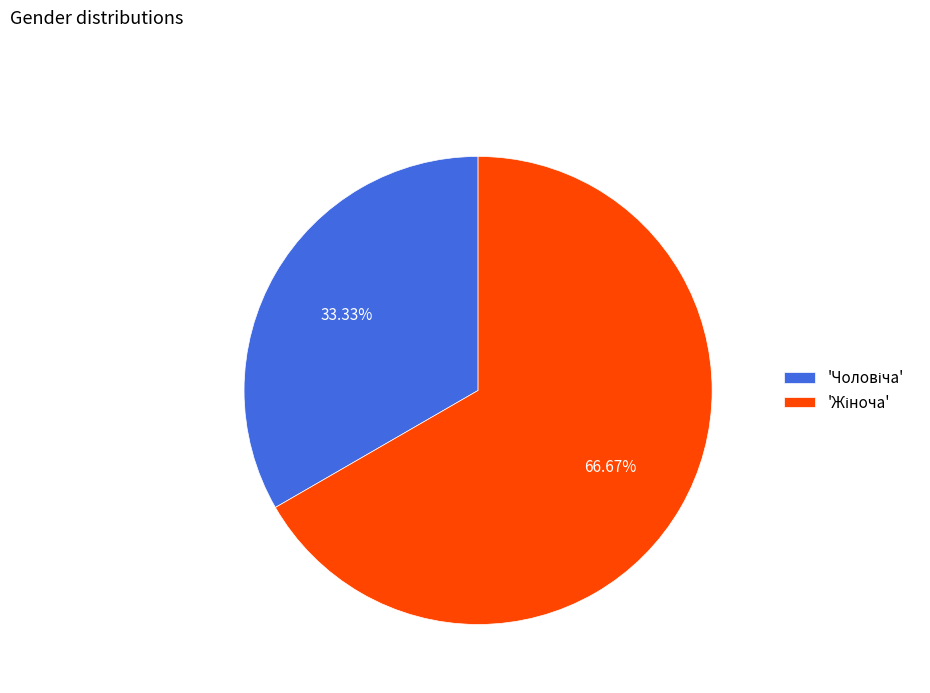

To the nearest percent, what is the average slice percentage?

50%